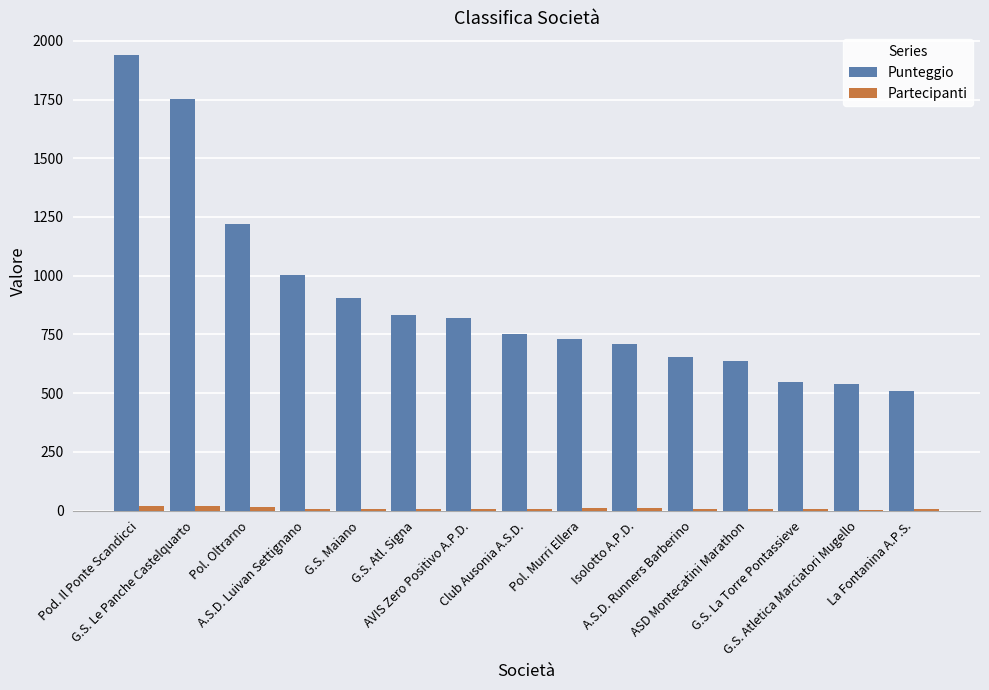

Which series has the largest total across all categories?

Punteggio